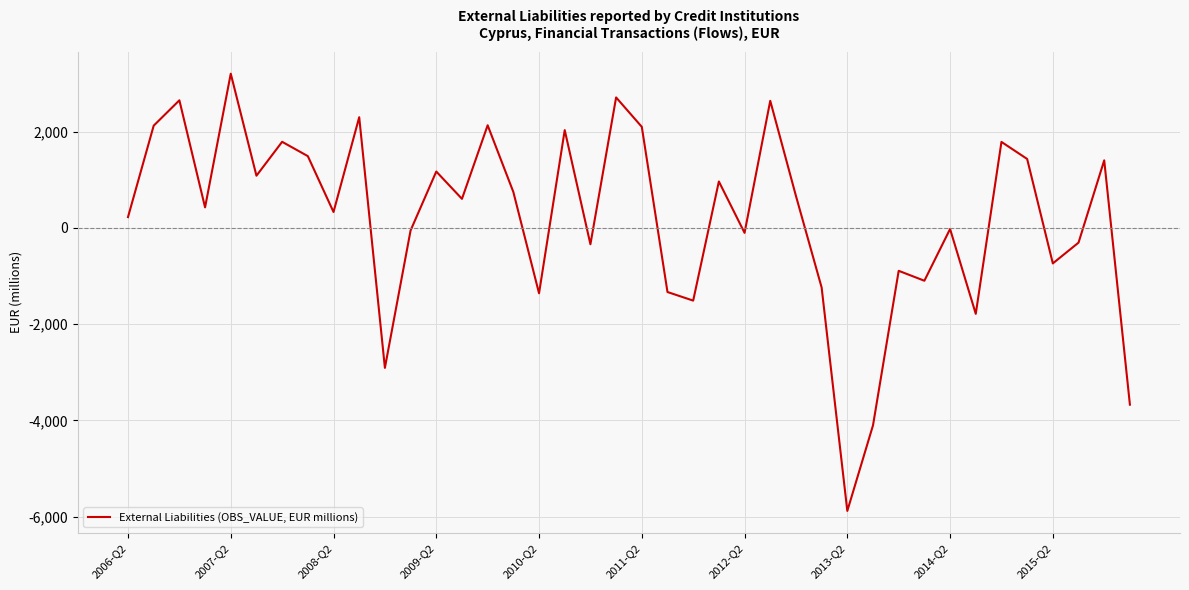

What is the difference between the maximum and minimum values?

9085.9